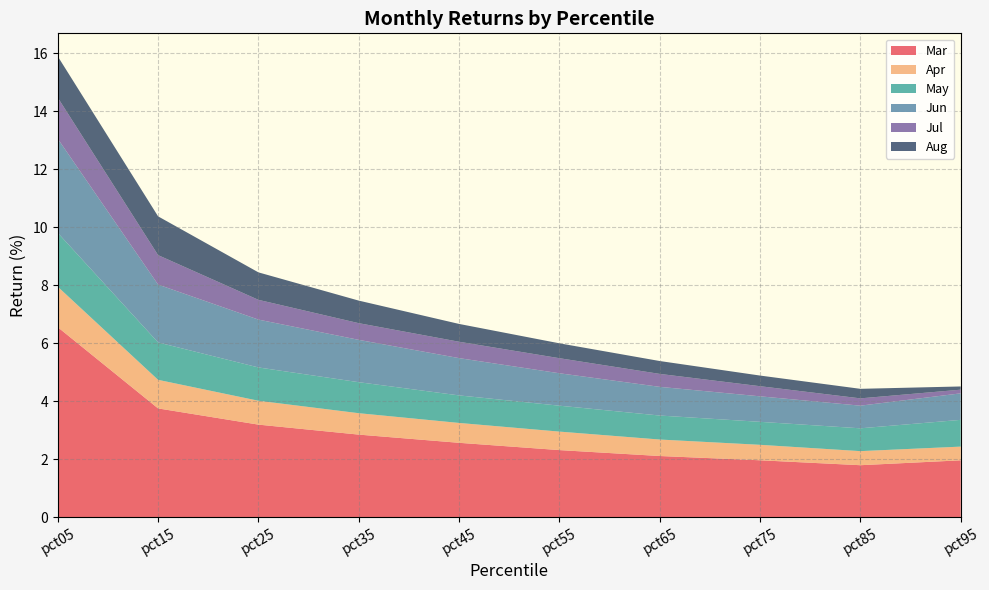

Reading left to right, transcribe all the data shown in this chart.

Mar: 6.6	3.8	3.2	2.9	2.6	2.3	2.1	2.0	1.8	2.0
Apr: 1.4	1.0	0.8	0.7	0.7	0.6	0.6	0.5	0.5	0.5
May: 1.9	1.3	1.1	1.1	0.9	0.9	0.8	0.8	0.8	0.9
Jun: 3.2	2.0	1.6	1.5	1.3	1.1	1.0	0.9	0.8	0.9
Jul: 1.4	1.0	0.7	0.6	0.6	0.5	0.4	0.3	0.3	0.1
Aug: 1.4	1.3	0.9	0.8	0.6	0.5	0.4	0.4	0.3	0.1